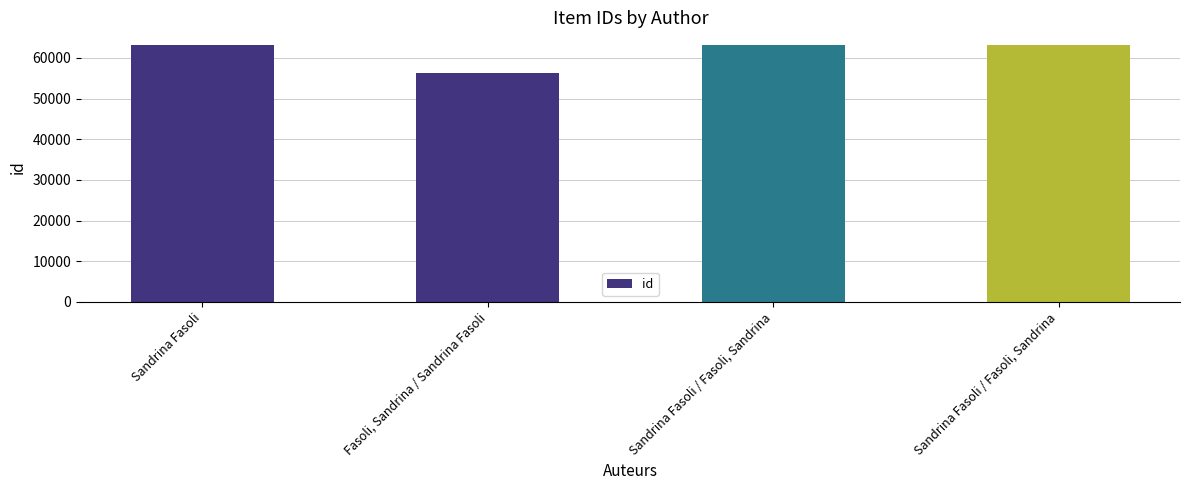

What is the difference between the second highest and minimum values?

6879